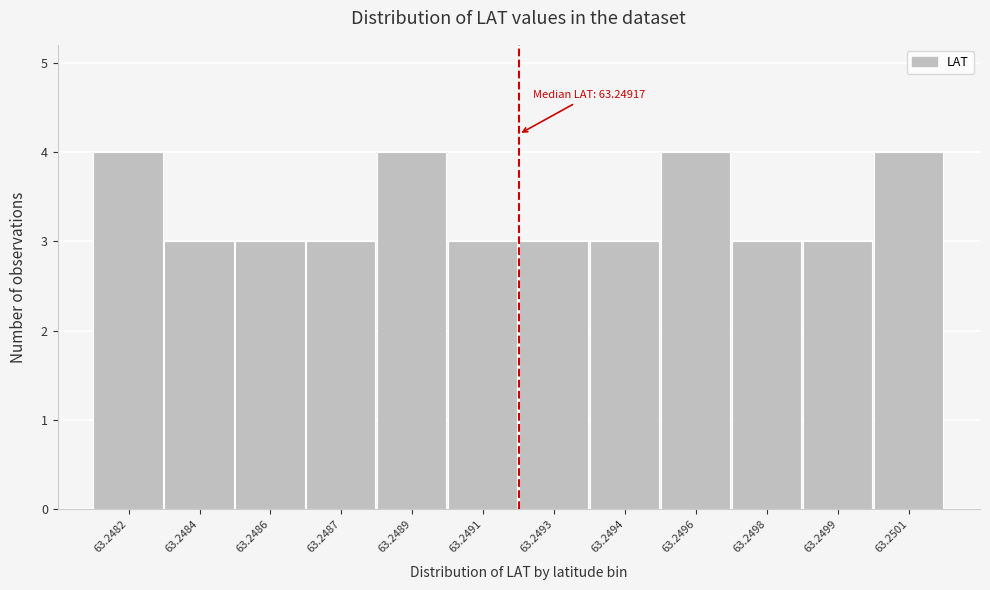

Reading left to right, what are all the values shown in this chart?

63.2482=4	63.2484=3	63.2486=3	63.2487=3	63.2489=4	63.2491=3	63.2493=3	63.2494=3	63.2496=4	63.2498=3	63.2499=3	63.2501=4